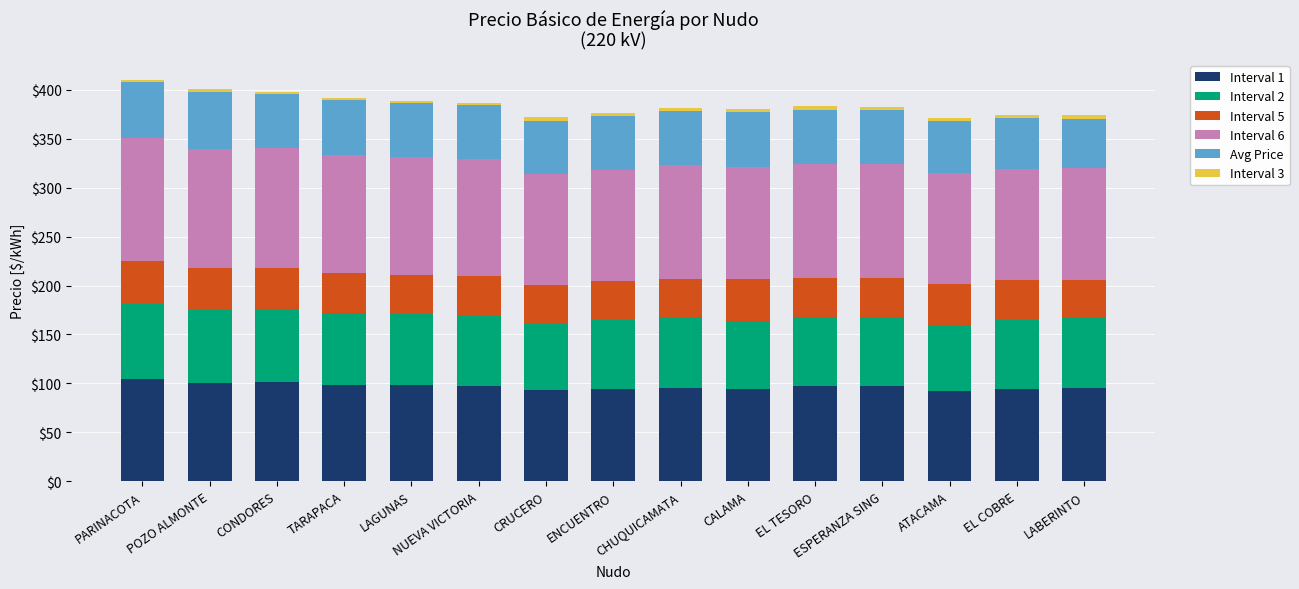

What is the difference between the maximum and minimum values in the Interval 1 series?

11.9